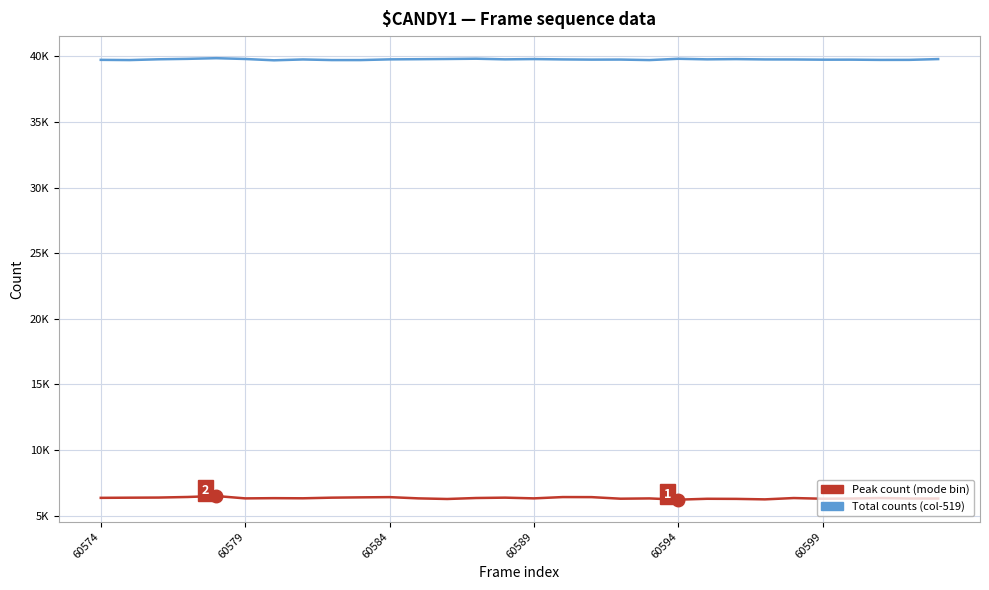

How many interior local peaks does the Peak count (mode bin) series have?

9